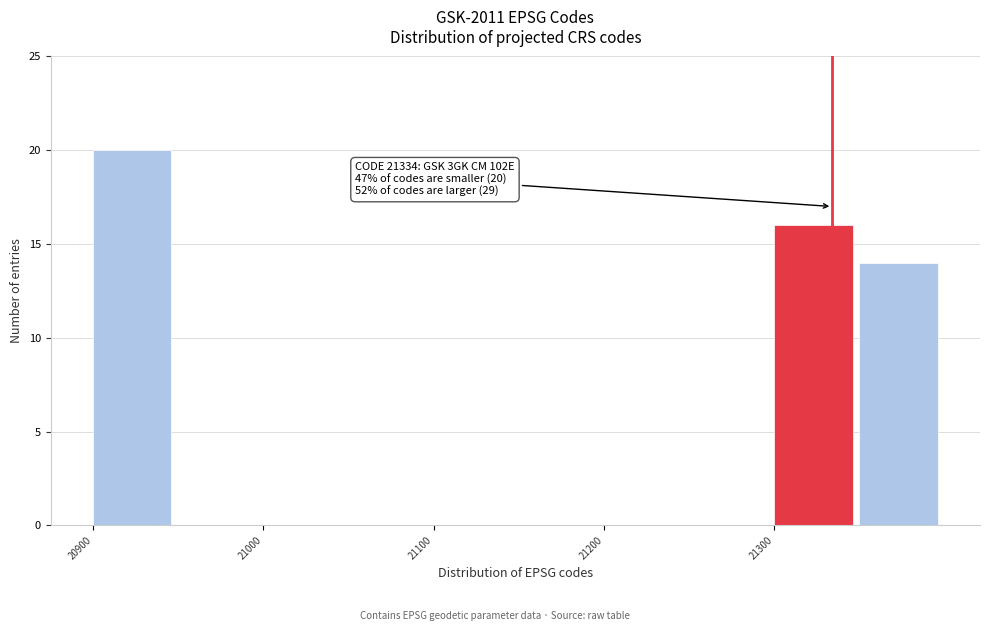

Over which range of the x-axis is the bar tallest?

20900 to 20950